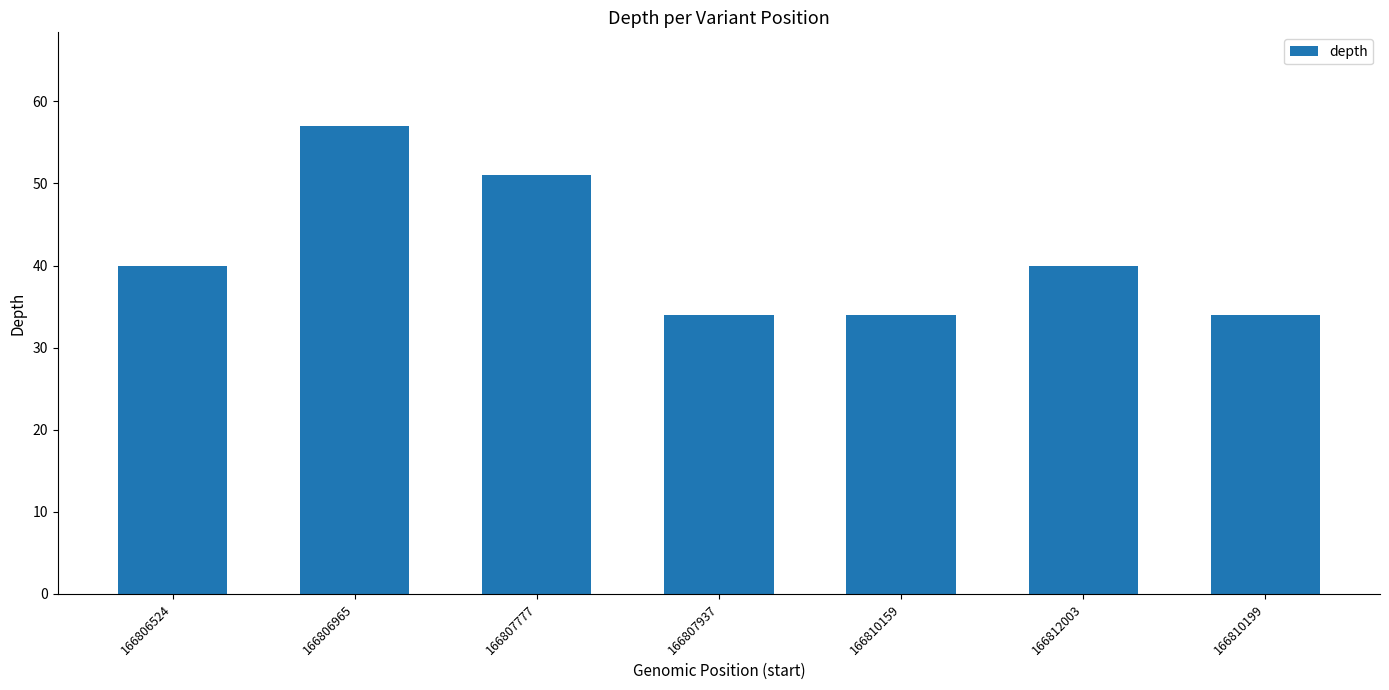

What value does the data have at 166812003?

40